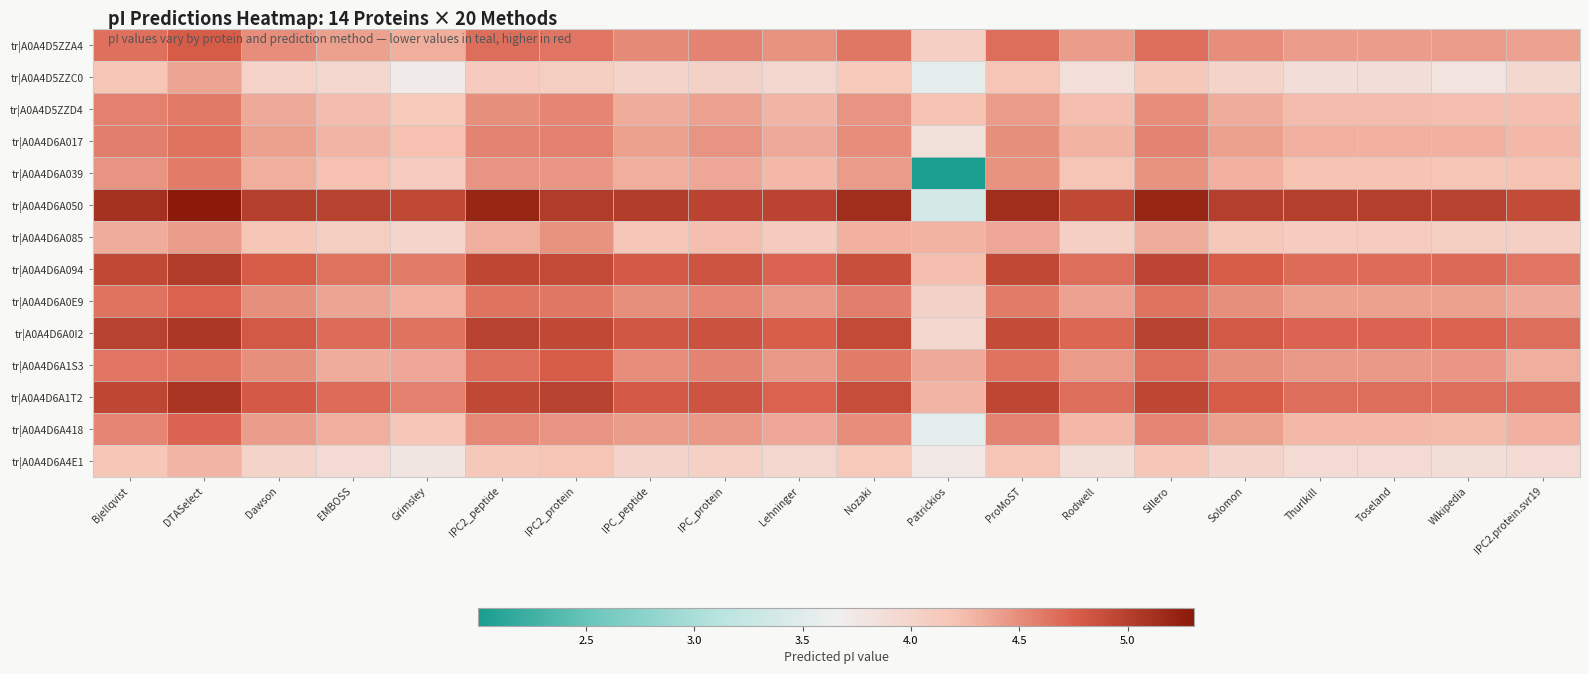

At how many categories does at least one series exceed 5?

12